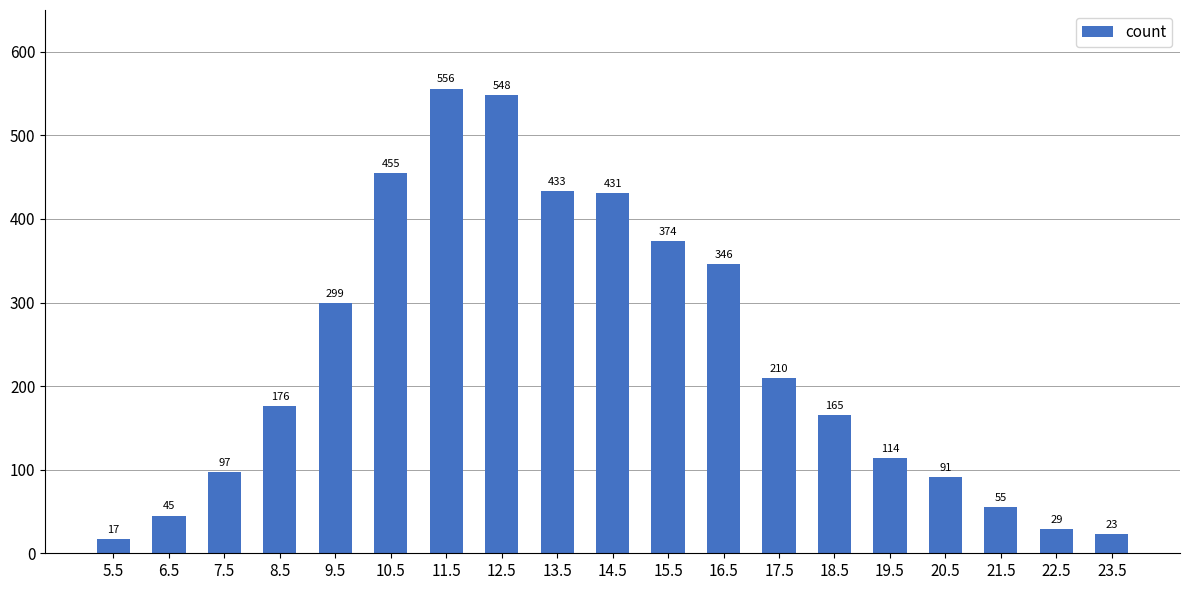

At which category does the chart reach its peak across all series?

11.5